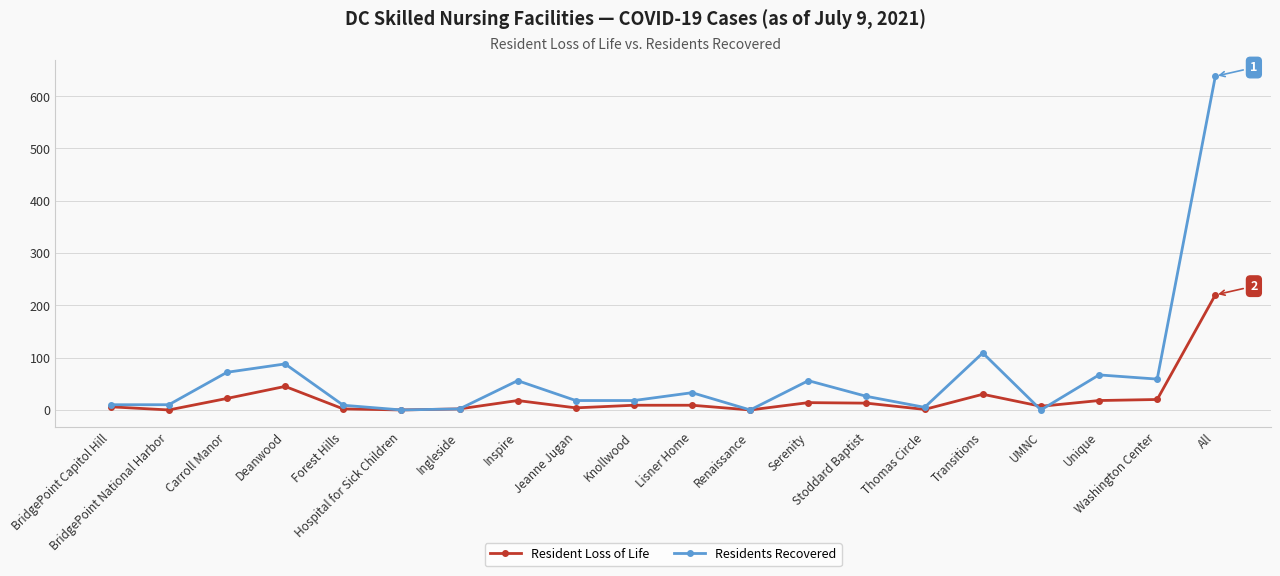

Where is Residents Recovered nearest to the value 319?

Transitions